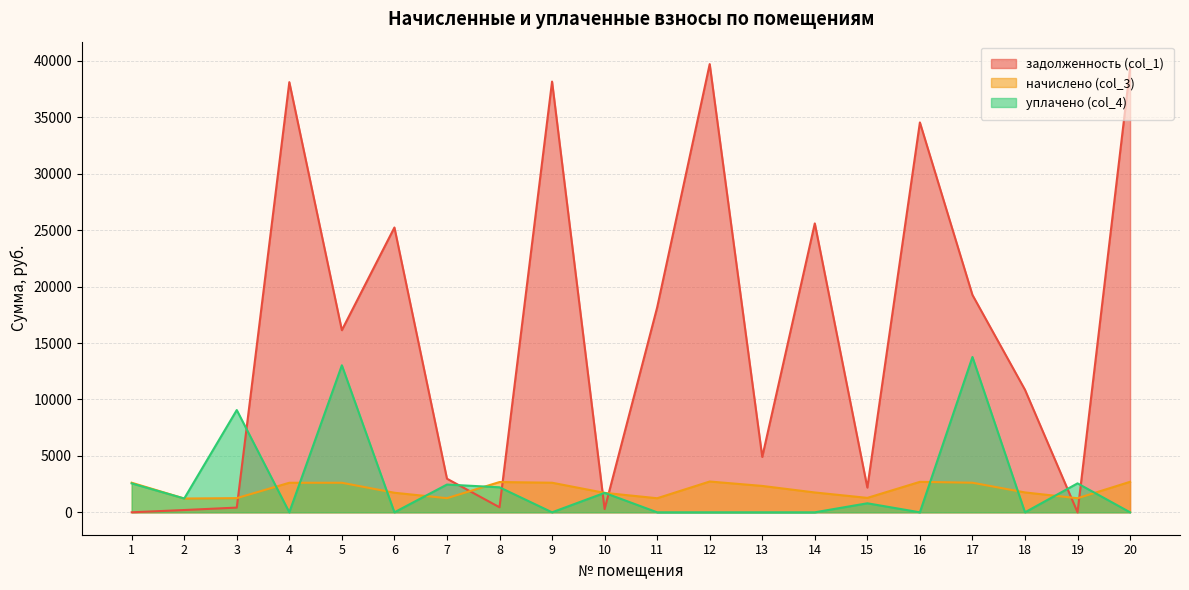

Where is the first local maximum for задолженность (col_1)?

4